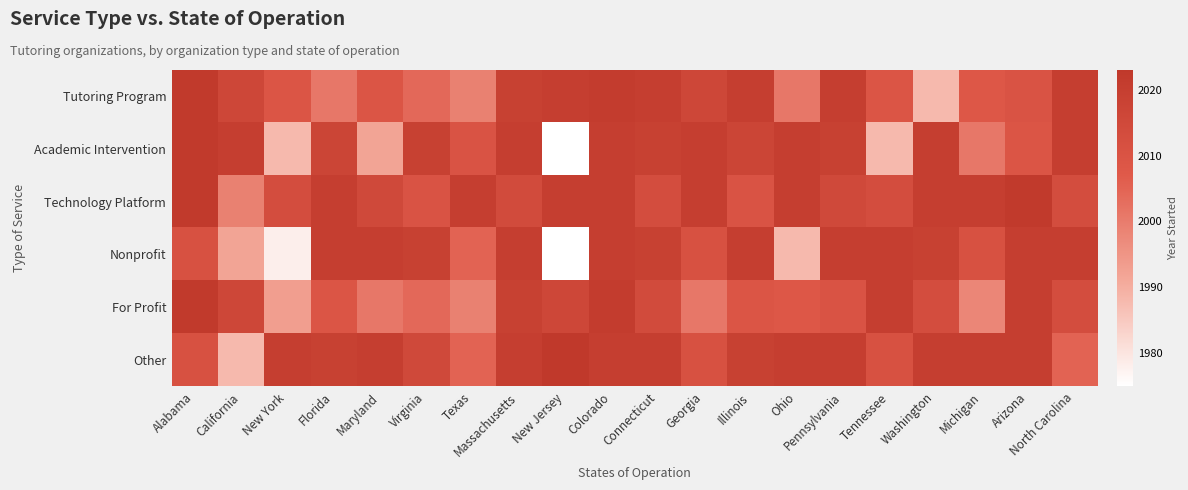

Rank the series at Alabama from highest to lowest value.

Tutoring Program, Academic Intervention, Technology Platform, For Profit, Nonprofit, Other